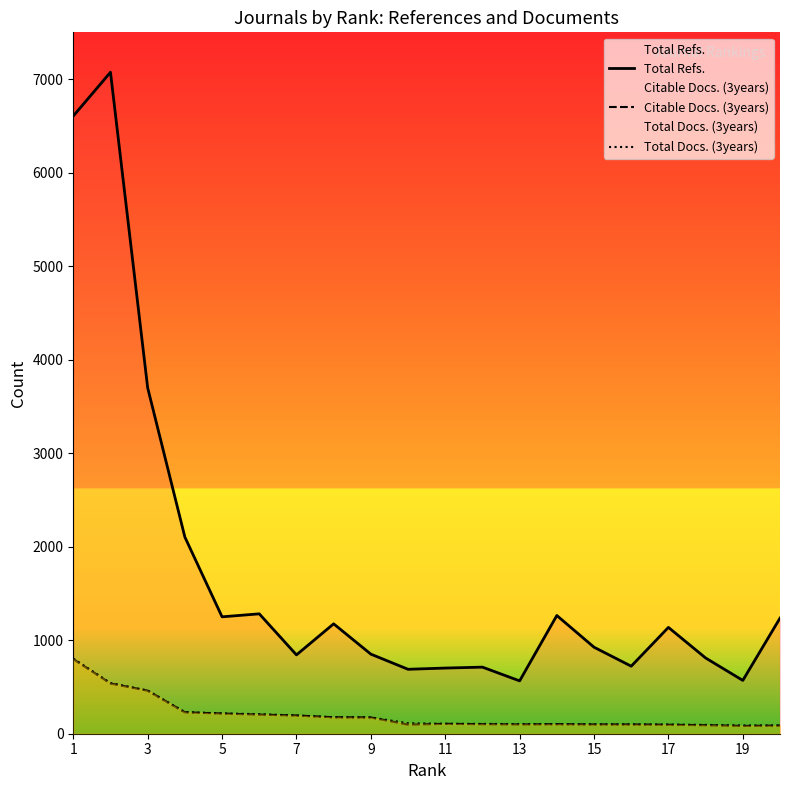

Which series has the widest spread of values?

Total Refs.